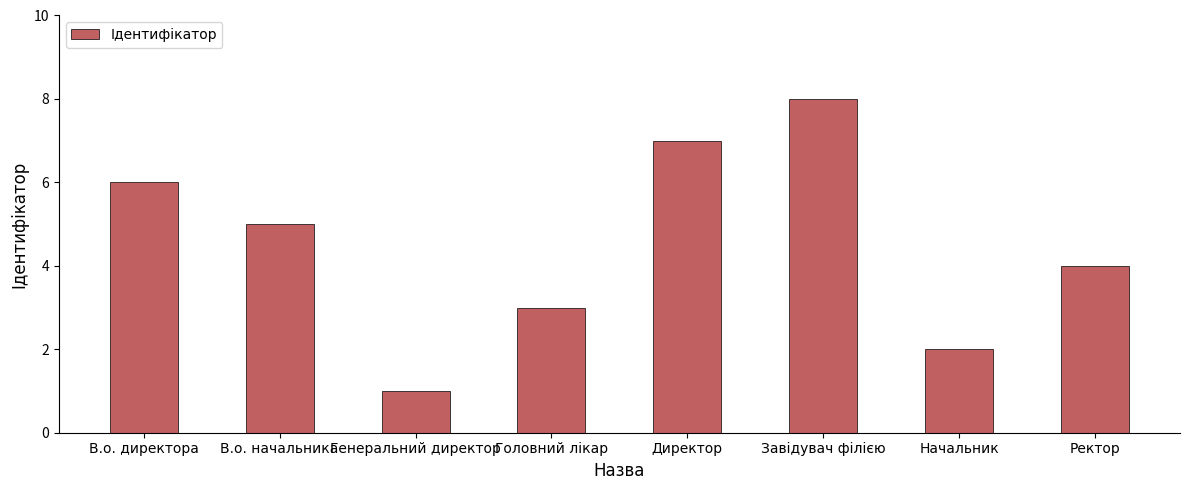

What is the label of the 3rd bar from the left?

Генеральний директор